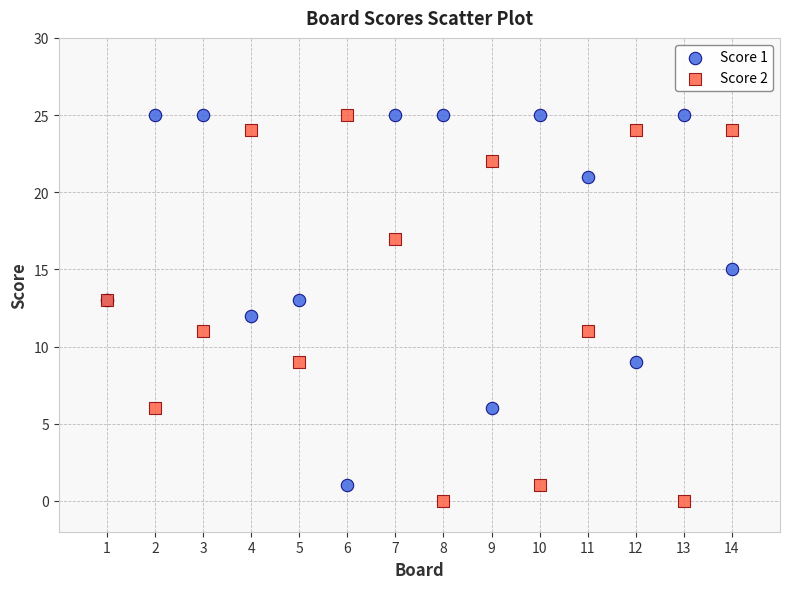

Which series reaches the minimum Y coordinate?

Score 2